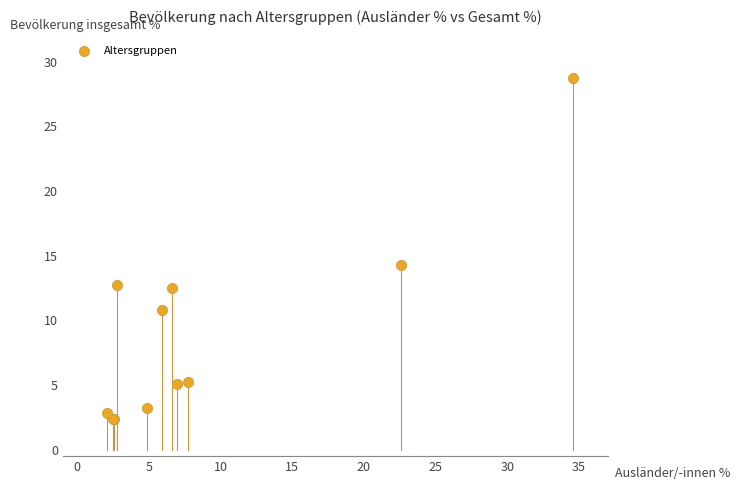

What Y value in the scatter plot is closest to 15?

14.3